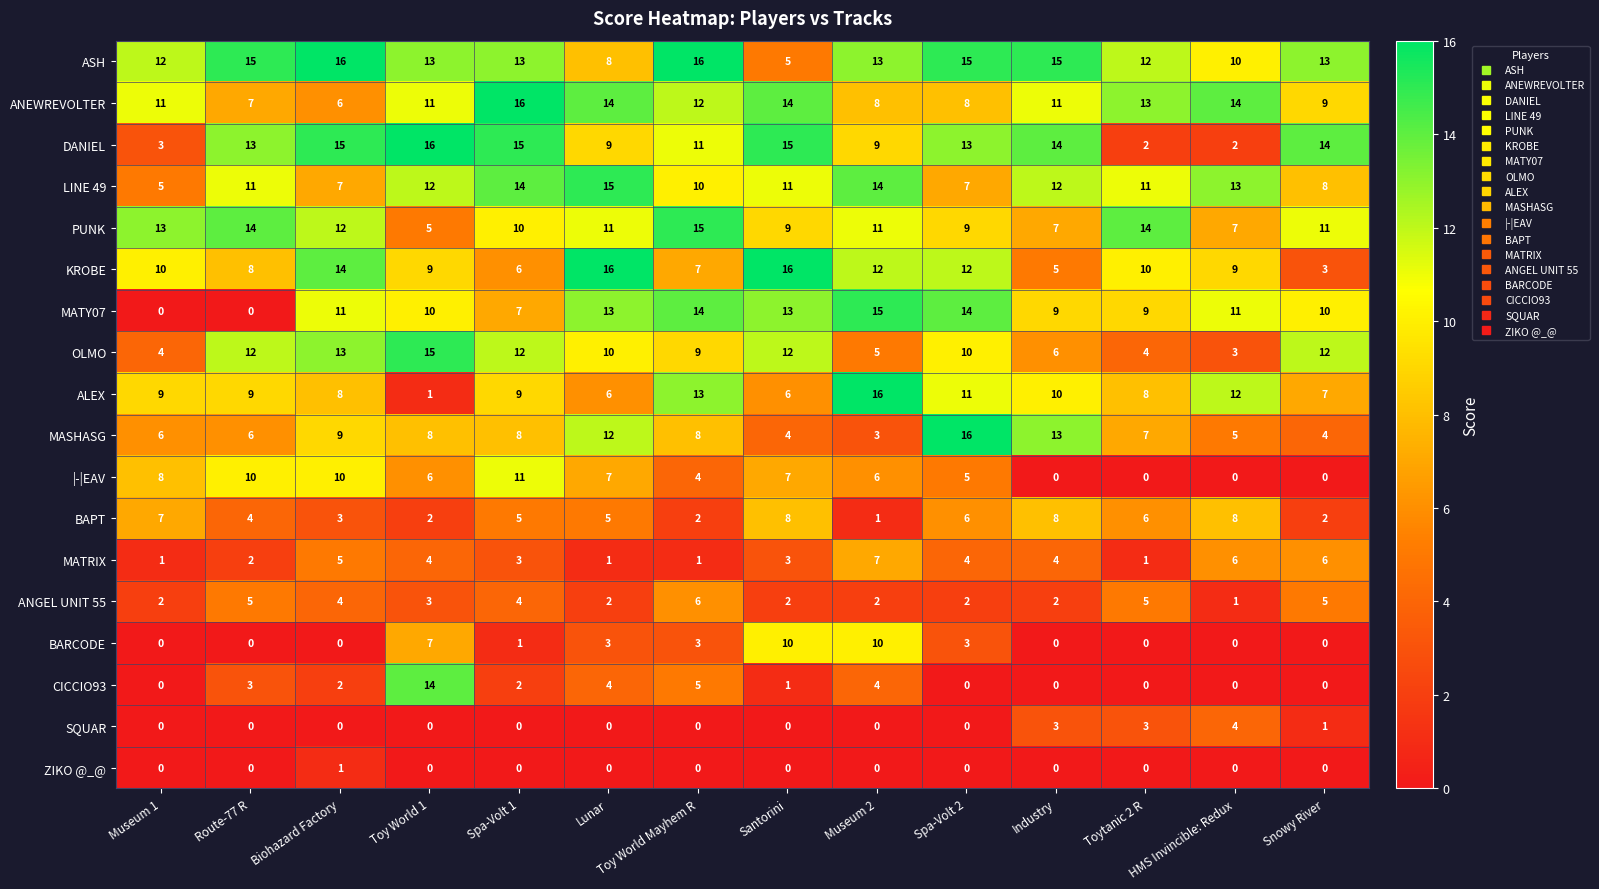

Which category has the highest value in the MATRIX series?

Museum 2